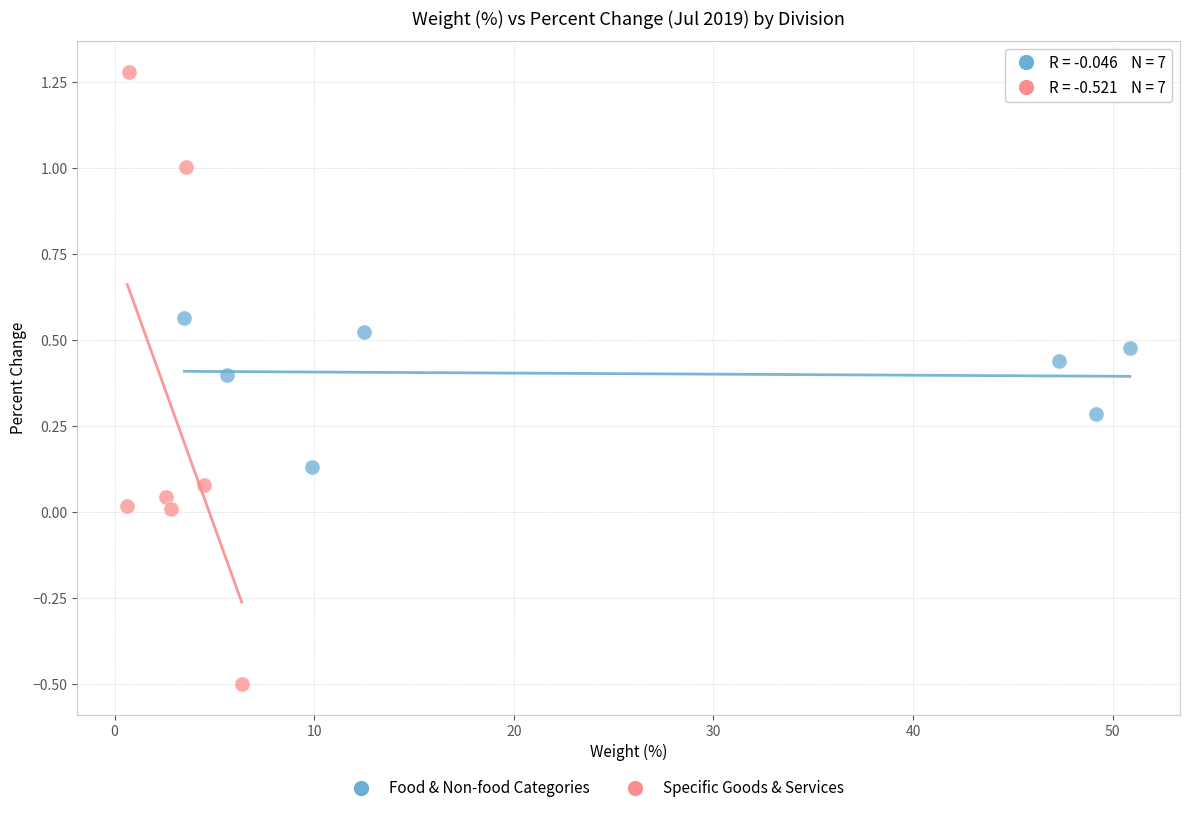

Which series contains the highest Y value?

Specific Goods & Services